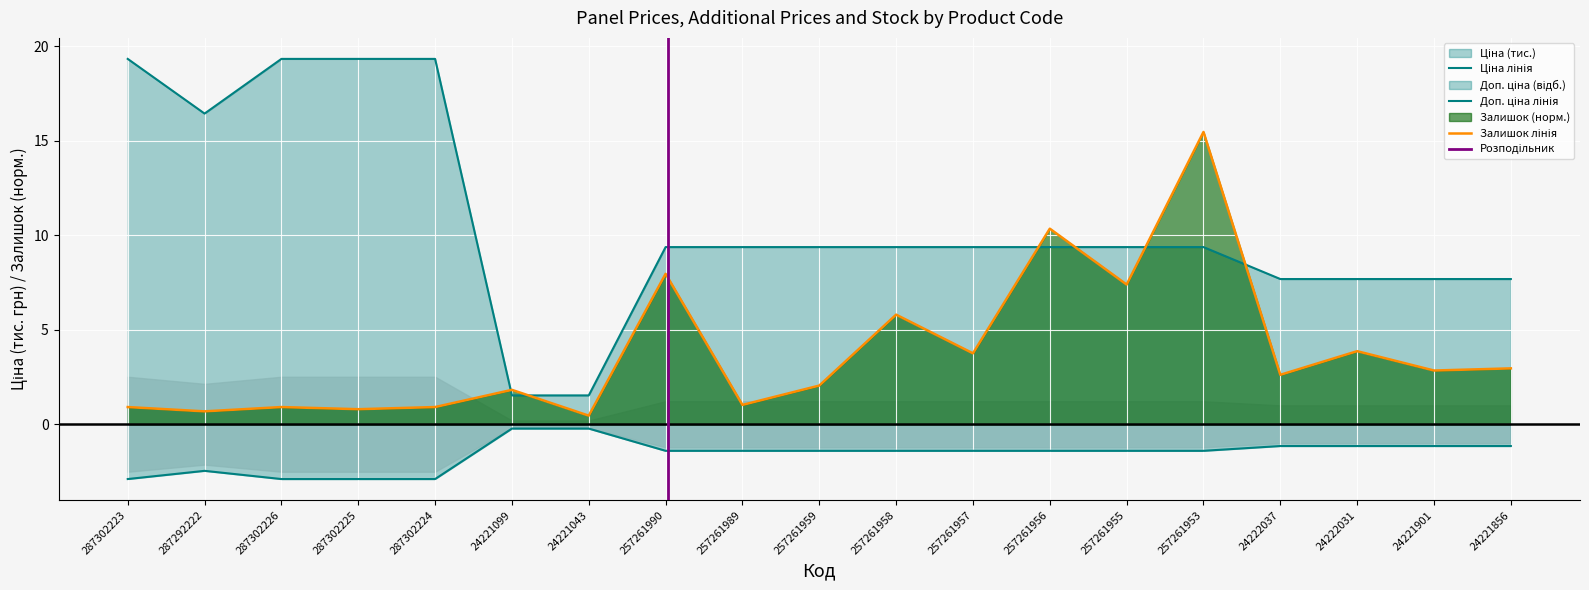

List the labels in order of Залишок value, smallest first.

24221043, 287292222, 287302225, 287302223, 287302226, 287302224, 257261989, 24221099, 257261959, 24222037, 24221901, 24221856, 257261957, 24222031, 257261958, 257261955, 257261990, 257261956, 257261953